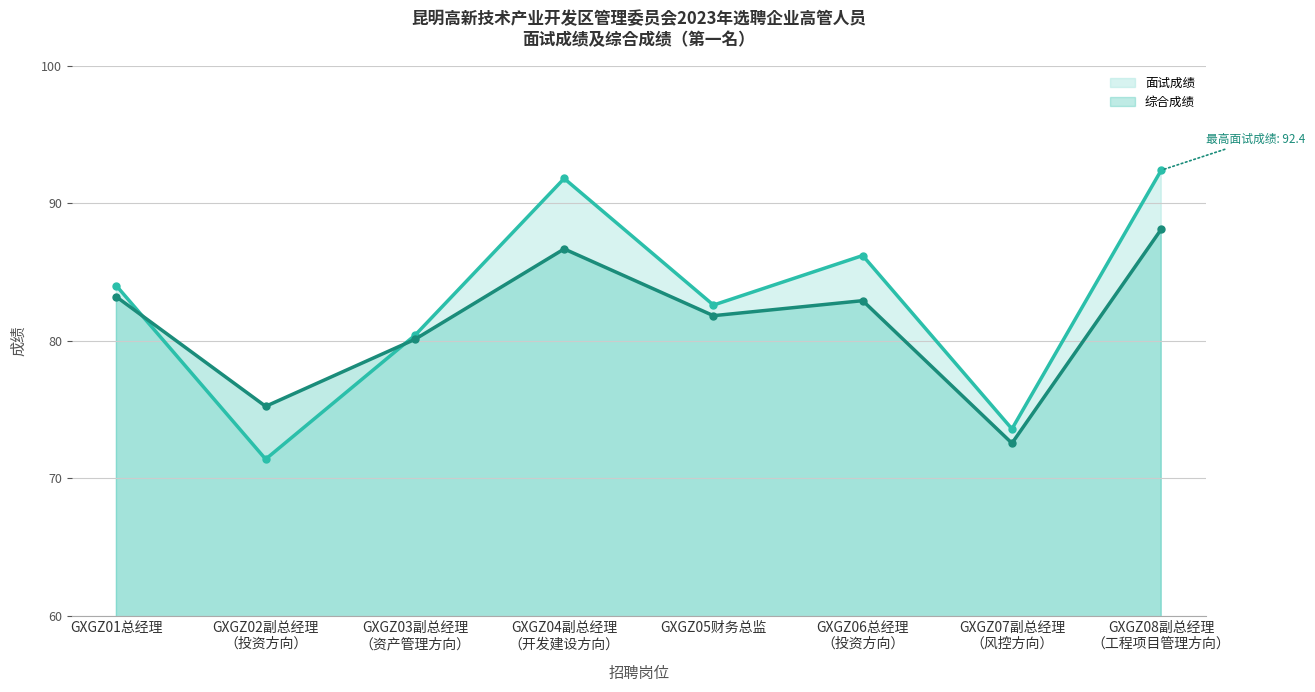

At how many categories does at least one series exceed 76?

6